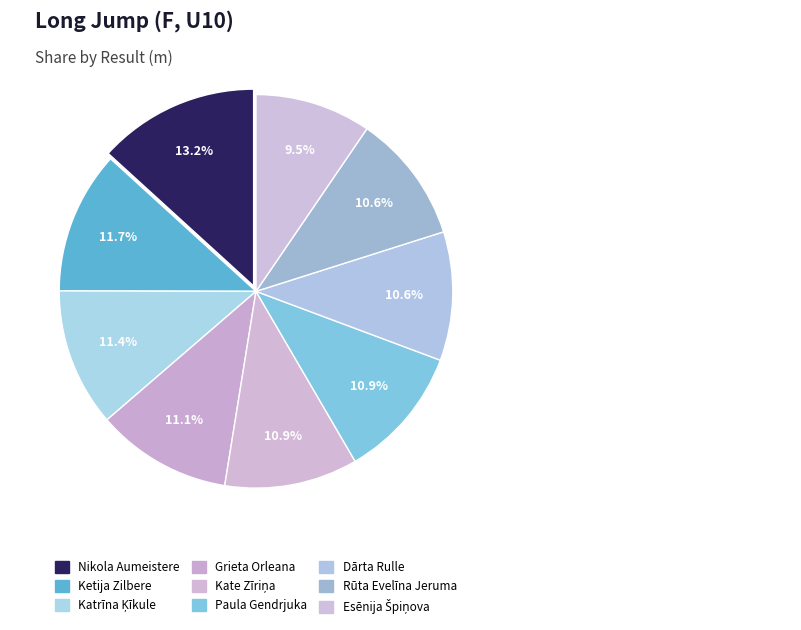

Does Dārta Rulle account for over 50% of the chart?

No